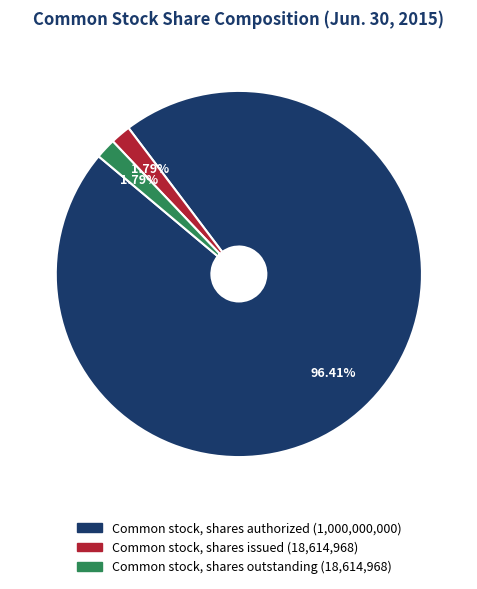

Which slice is the largest?

Common stock, shares authorized